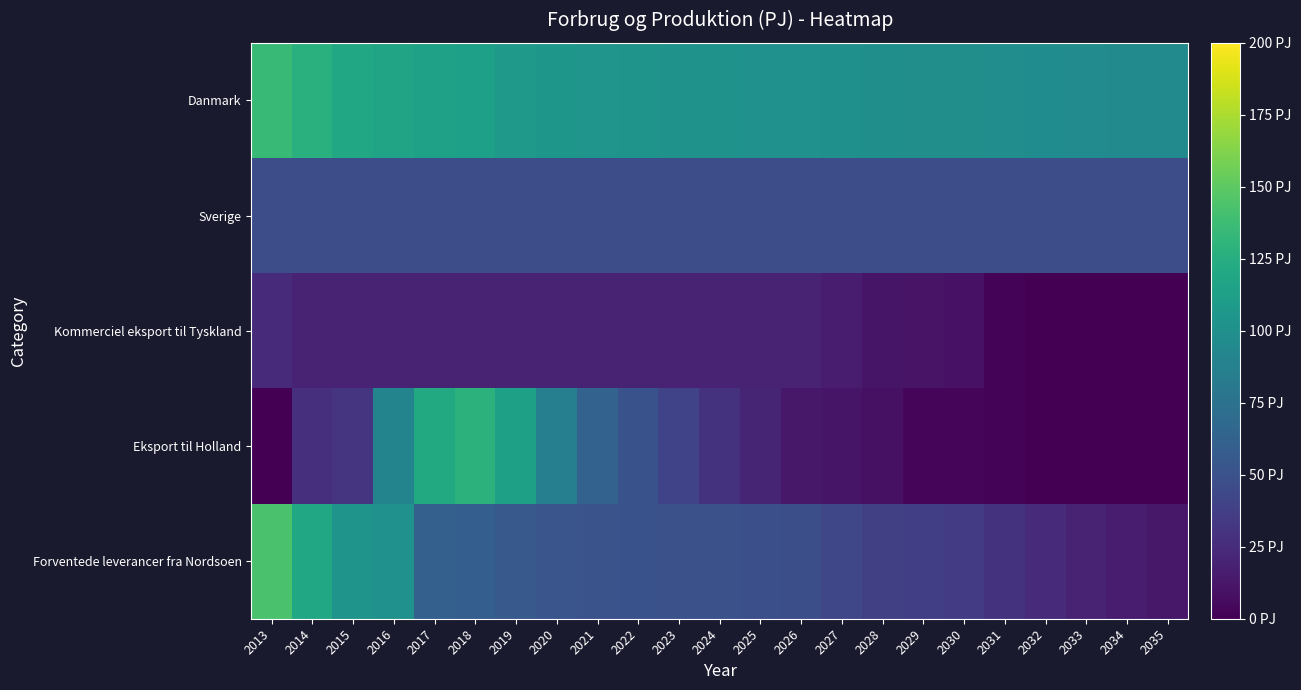

Reading right to left, extract all data points from this chart.

Danmark: 2035=95.4	2034=96.0	2033=96.6	2032=97.2	2031=97.8	2030=98.5	2029=99.1	2028=99.7	2027=100.3	2026=100.9	2025=101.5	2024=102.2	2023=102.8	2022=103.4	2021=104.0	2020=105.6	2019=108.4	2018=112.6	2017=114.4	2016=116.5	2015=119.0	2014=126.9	2013=135.7
Sverige: 2035=47.5	2034=47.5	2033=47.5	2032=47.5	2031=47.5	2030=47.5	2029=47.5	2028=47.5	2027=47.5	2026=47.5	2025=47.5	2024=47.5	2023=47.5	2022=47.5	2021=47.5	2020=47.5	2019=47.5	2018=47.5	2017=47.5	2016=47.5	2015=47.5	2014=47.5	2013=47.5
Kommerciel eksport til Tyskland: 2035=0.0	2034=0.0	2033=0.0	2032=0.0	2031=1.9	2030=9.5	2029=10.6	2028=11.1	2027=14.9	2026=19.8	2025=19.8	2024=19.8	2023=19.8	2022=19.8	2021=19.8	2020=19.8	2019=19.8	2018=19.8	2017=19.8	2016=19.8	2015=19.8	2014=19.8	2013=24.2
Eksport til Holland: 2035=0.0	2034=0.0	2033=0.0	2032=0.0	2031=2.3	2030=2.4	2029=2.7	2028=8.7	2027=11.4	2026=13.1	2025=20.9	2024=29.2	2023=40.4	2022=50.7	2021=62.9	2020=86.4	2019=113.6	2018=128.7	2017=121.5	2016=90.6	2015=30.2	2014=26.6	2013=0.0
Forventede leverancer fra Nordsoen: 2035=13.1	2034=16.3	2033=19.3	2032=24.5	2031=29.3	2030=35.3	2029=37.0	2028=38.1	2027=42.5	2026=48.0	2025=48.7	2024=49.3	2023=49.9	2022=50.5	2021=51.1	2020=52.7	2019=55.5	2018=59.7	2017=61.6	2016=101.0	2015=103.5	2014=118.9	2013=142.5